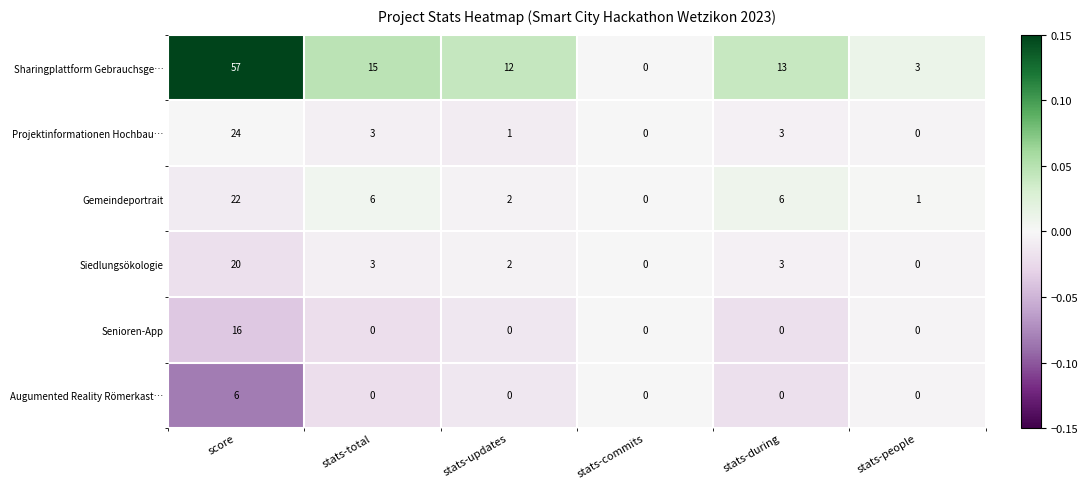

What is the difference between the Gemeindeportrait values at stats-during and stats-updates?

4